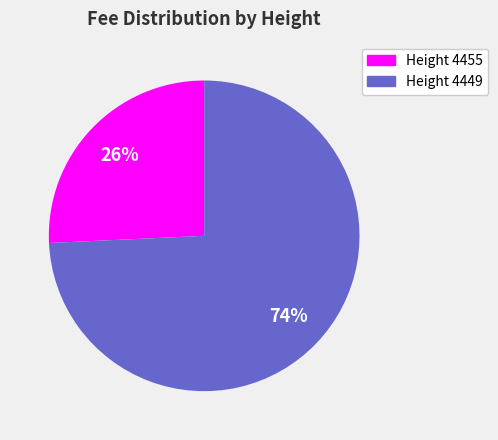

To the nearest percent, what is the average slice percentage?

50%